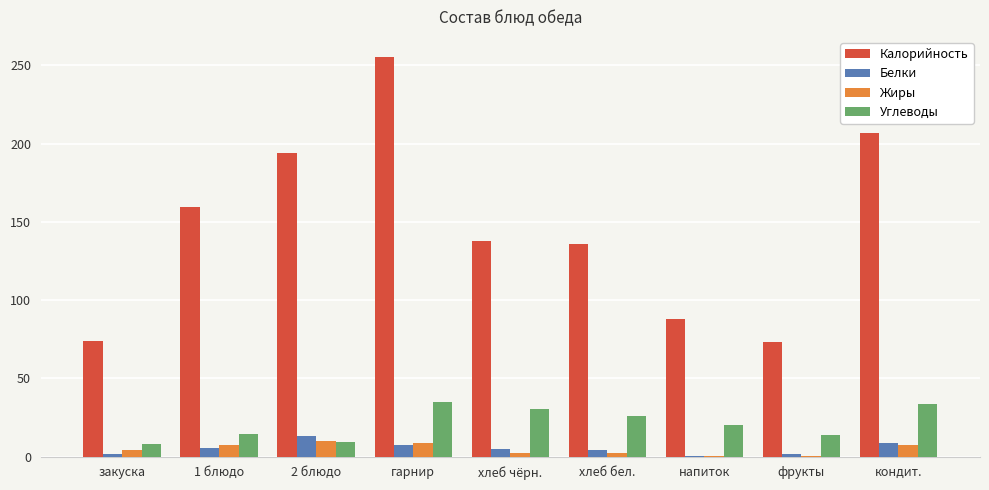

What is the maximum value shown in the chart?

255.5